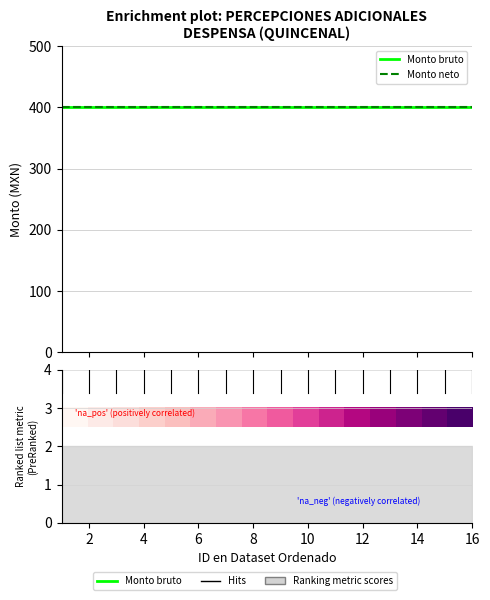

Which has a higher value, 8 or 2?

8